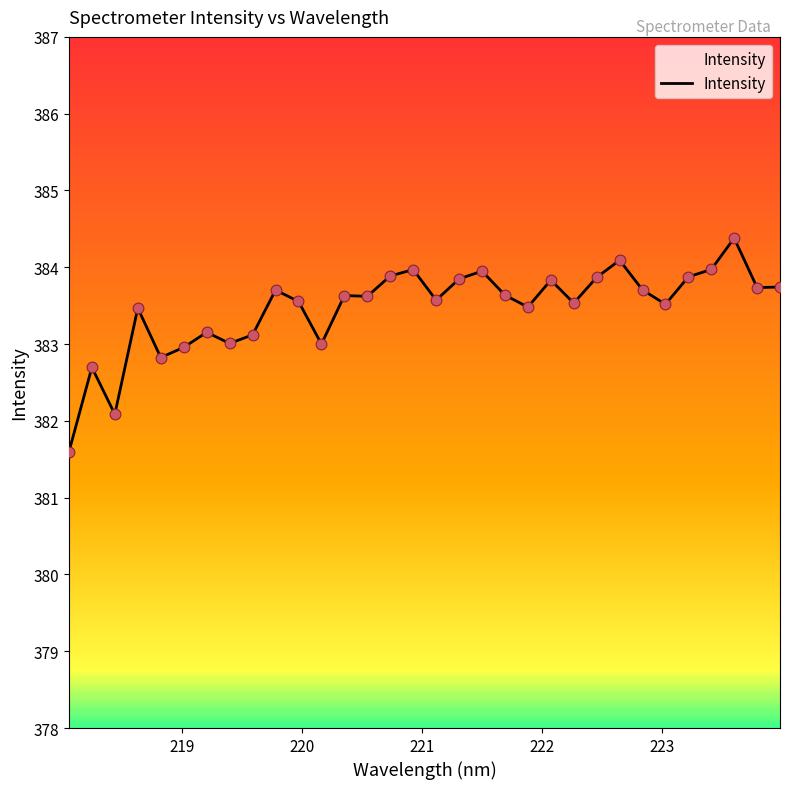

What is the minimum value shown in the chart?

381.6